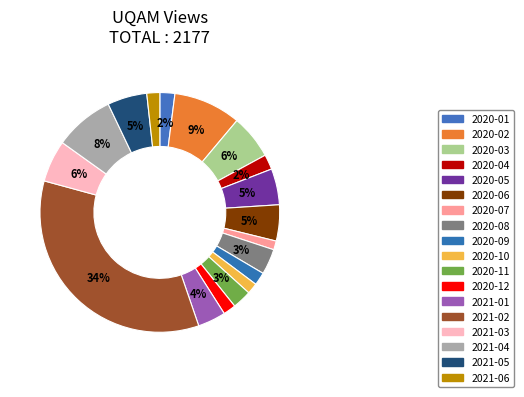

To the nearest percent, what is the difference between the 2021-03 and 2020-01 slice percentages?

4%